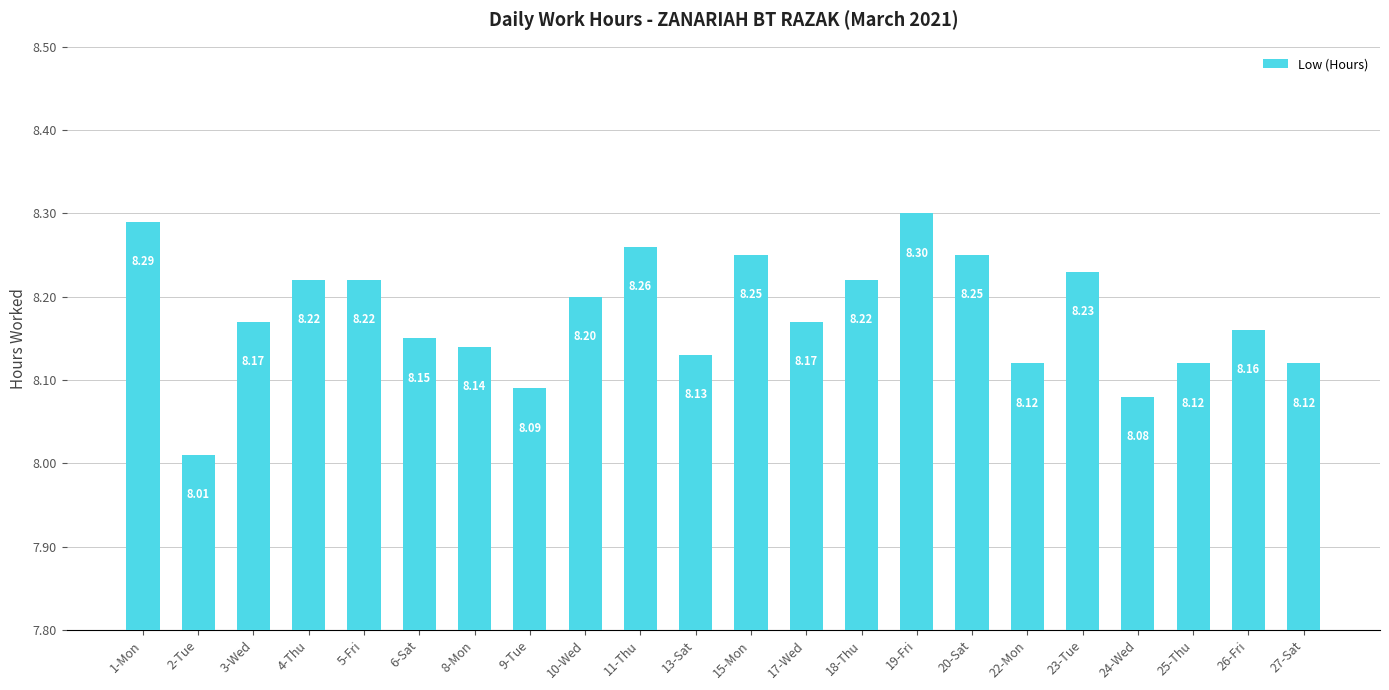

True or false: the data shows 8.1 at 25-Thu.

True